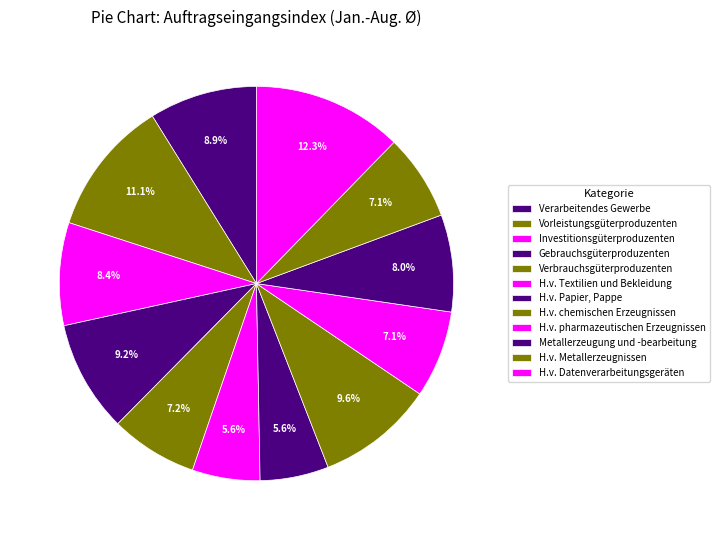

Count the number of slices in the pie.

12